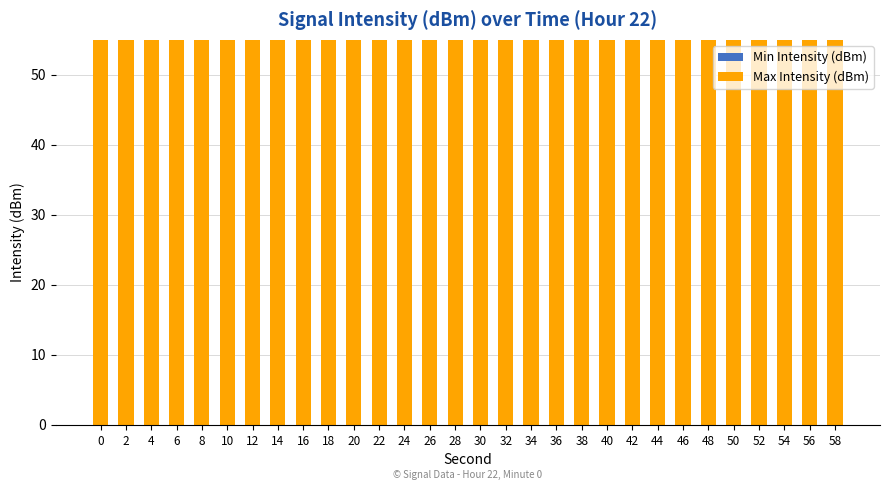

True or false: Min Intensity (dBm) has a value of 19.7 at 56.

False